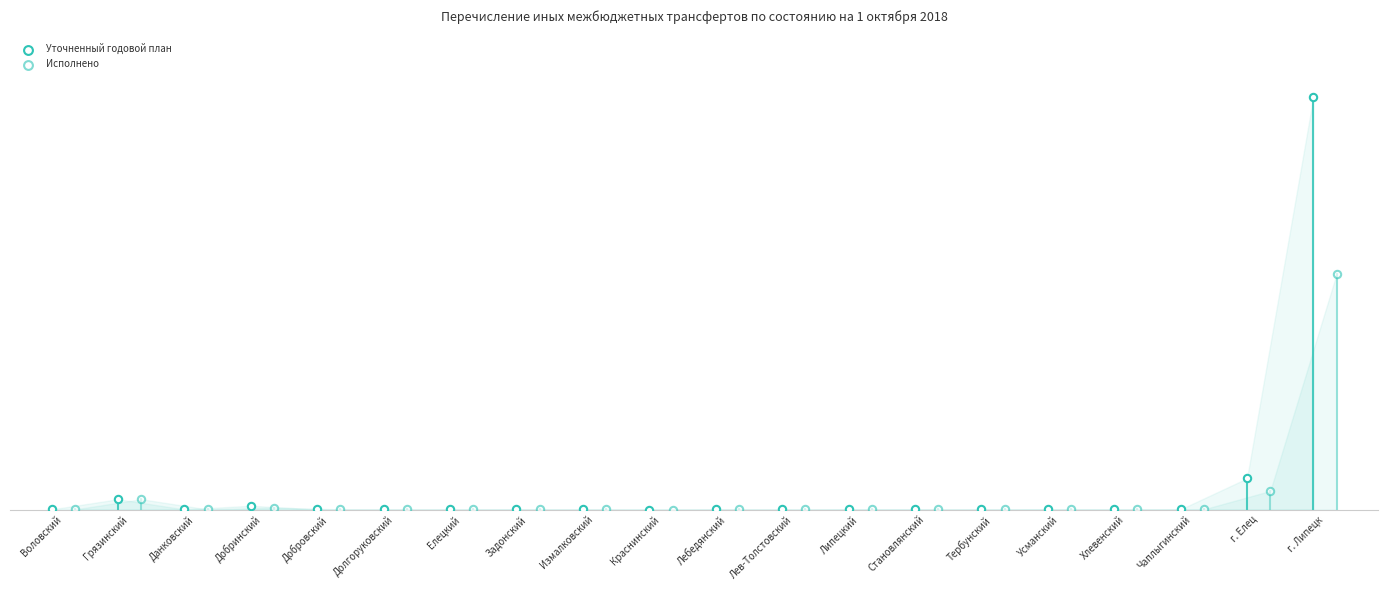

What are all the series names shown in the legend?

Уточненный годовой план, Исполнено